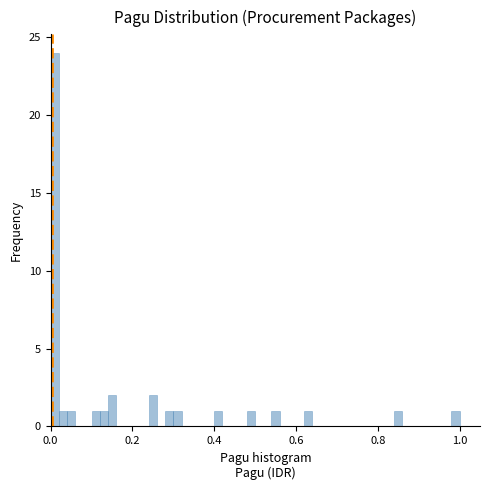

Read against the x-axis, roughly where is the centre of the tallest bar?

0.02